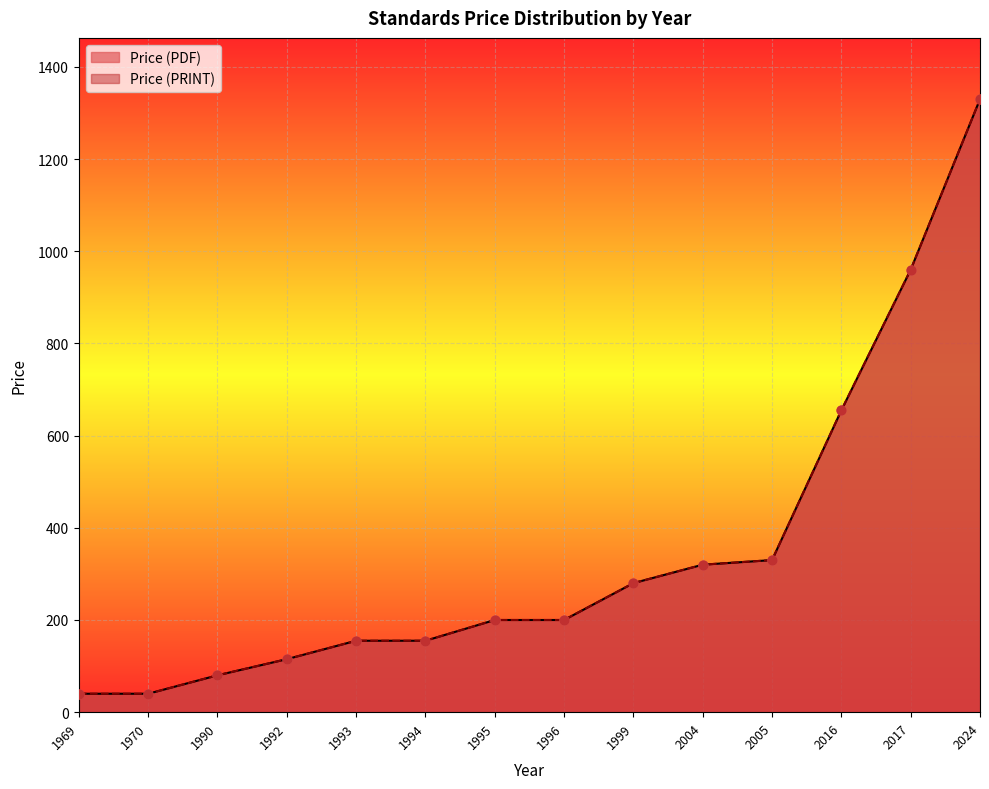

At how many categories does at least one series exceed 283?

5